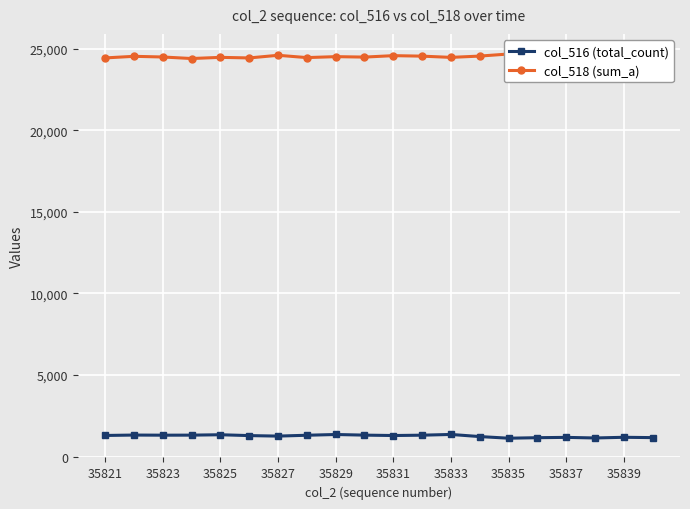

The value of col_516 (total_count) at 35823 is 1310. True or false?

True